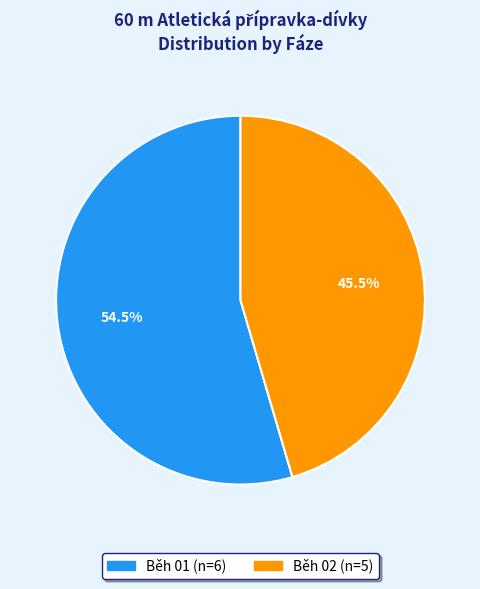

What is the total percentage of Běh 02 and Běh 01?

100.0%